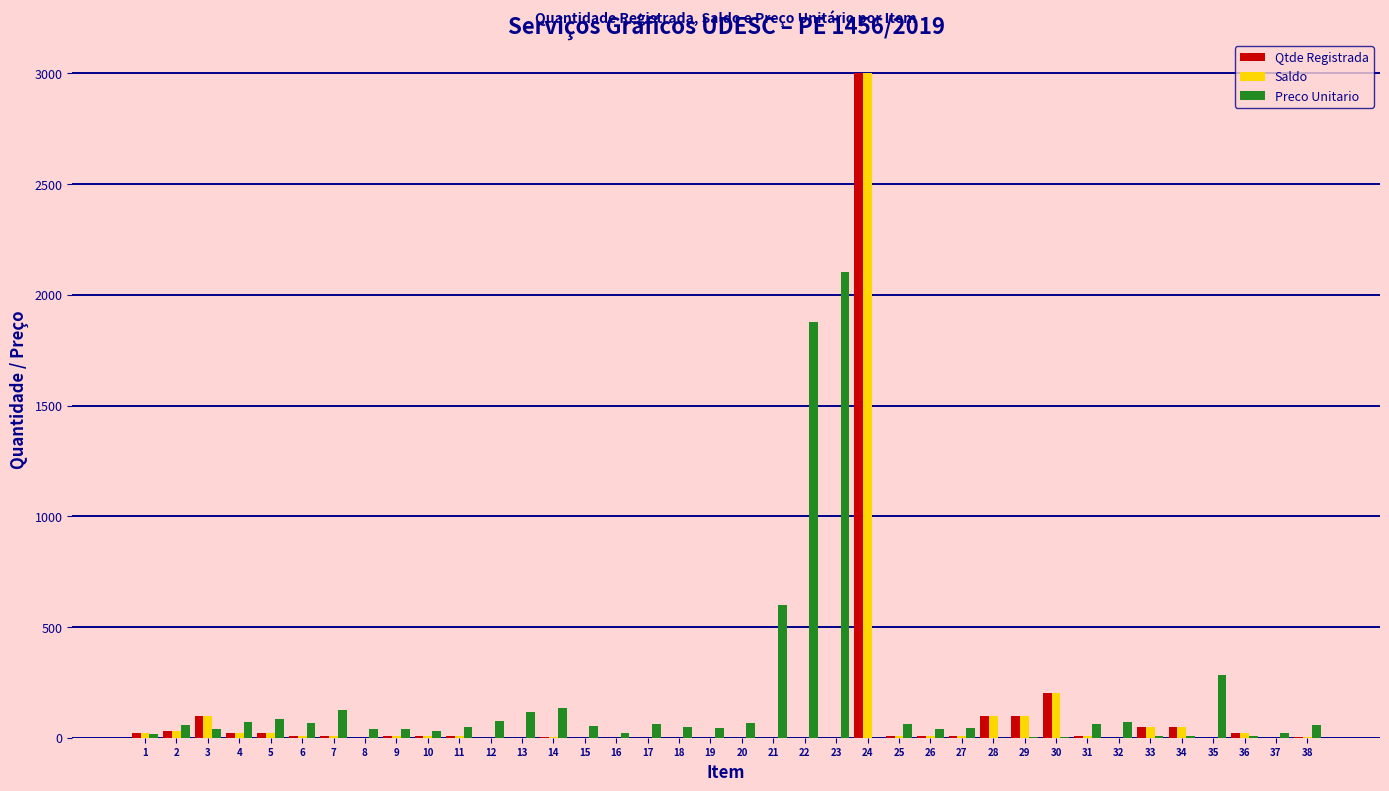

The value of Qtde Registrada at 24 is 4957.4. True or false?

False